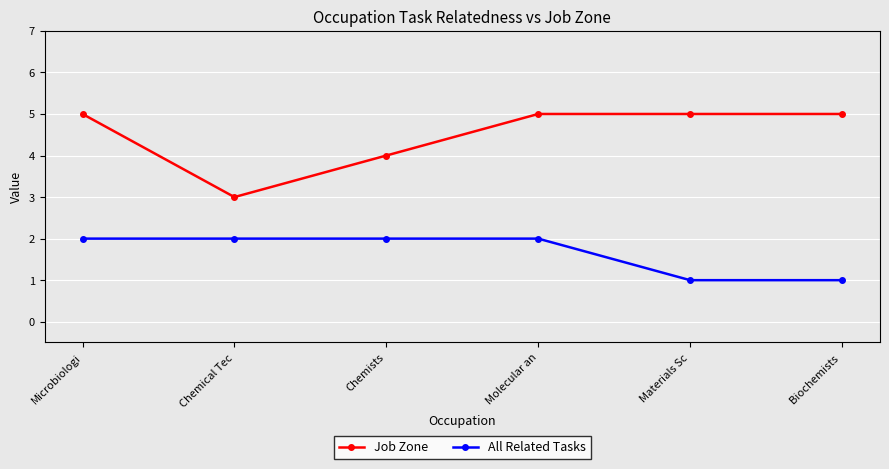

What value does the Job Zone series have at Molecular an?

5